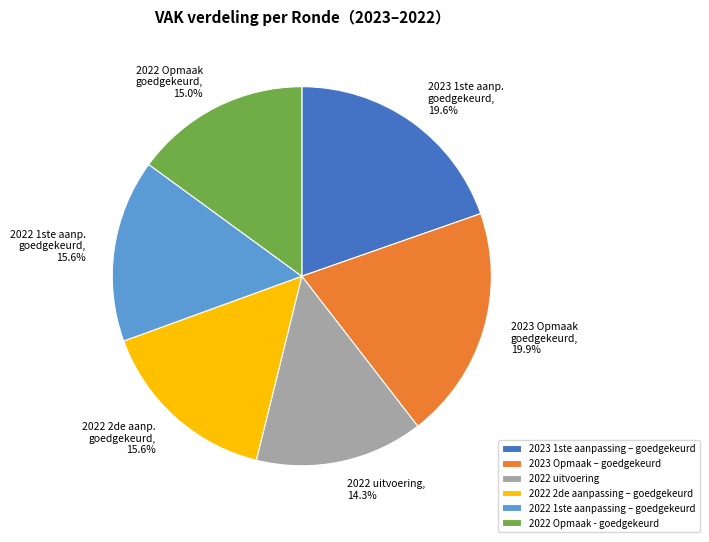

What percentage is the 2023 1ste aanpassing – goedgekeurd slice, to the nearest percent?

20%